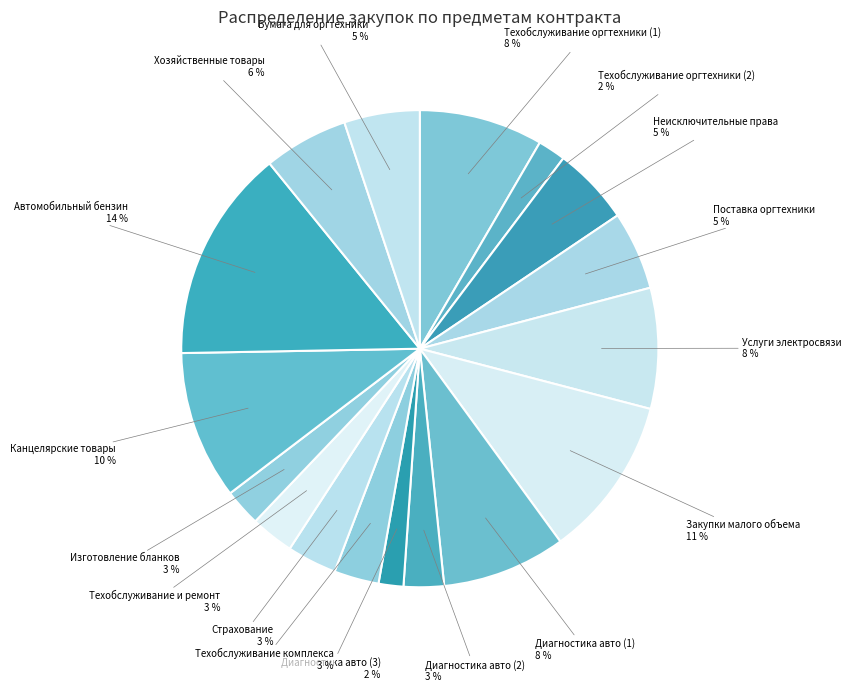

Which has a higher value, Автомобильный бензин or Техобслуживание оргтехники (1)?

Автомобильный бензин